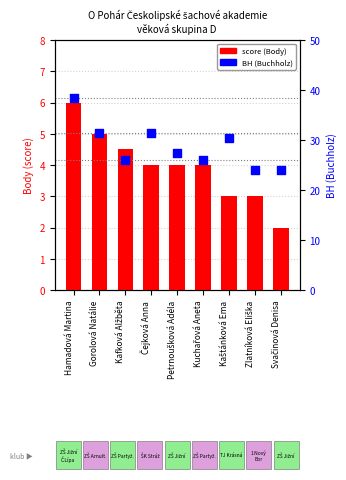

What are all the series names shown in the legend?

score (Body), BH (Buchholz)